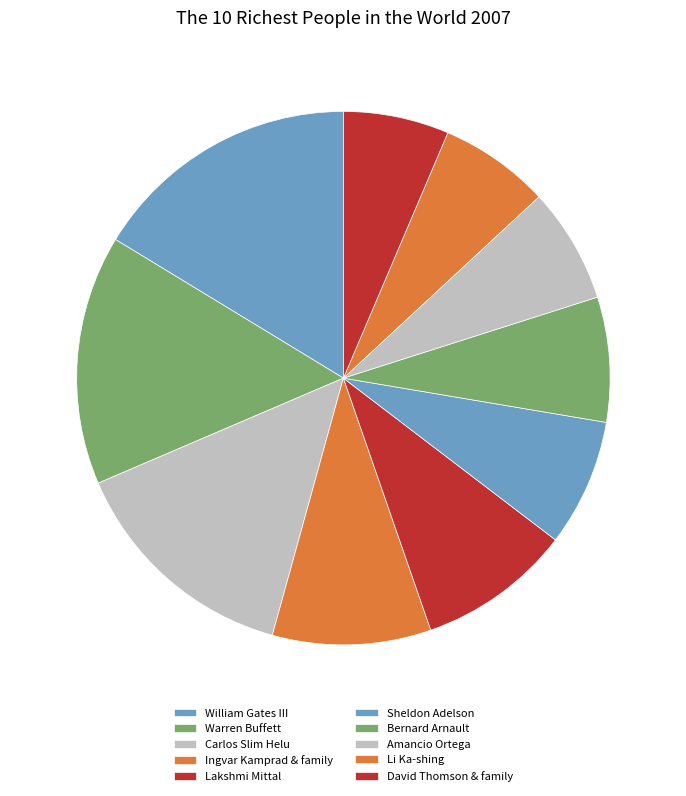

Count the number of slices in the pie.

10